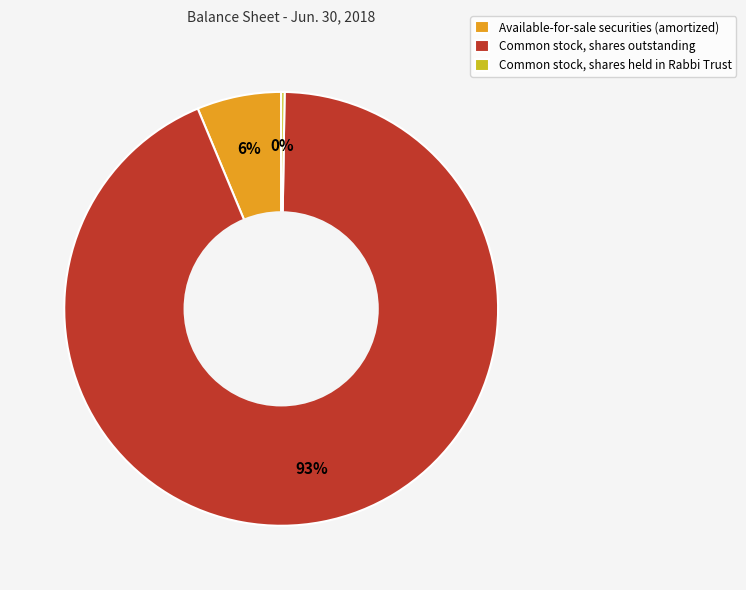

Which slice is the largest?

Common stock, shares outstanding